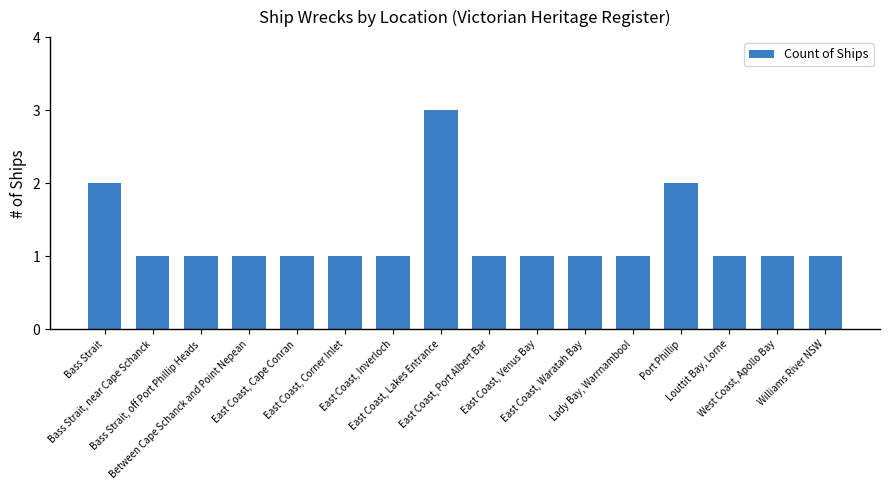

What is the greatest value displayed?

3